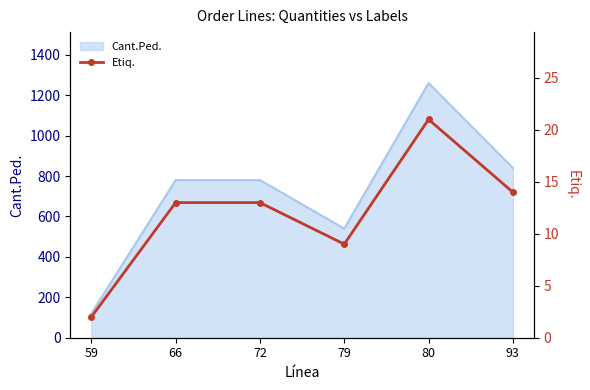

What is the value of the 2nd point from the left?

13